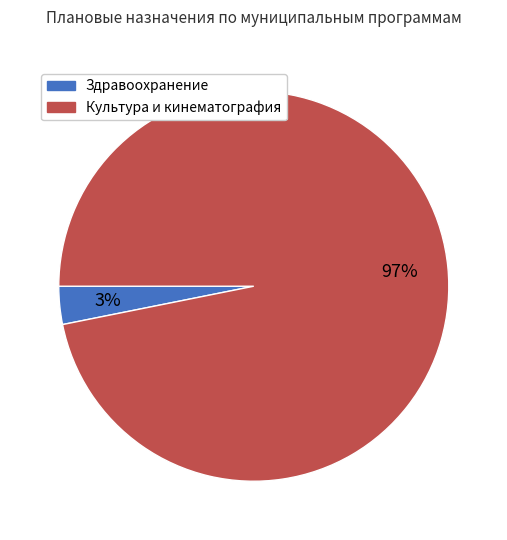

Is the sum of Культура и кинематография and Здравоохранение greater than half?

Yes